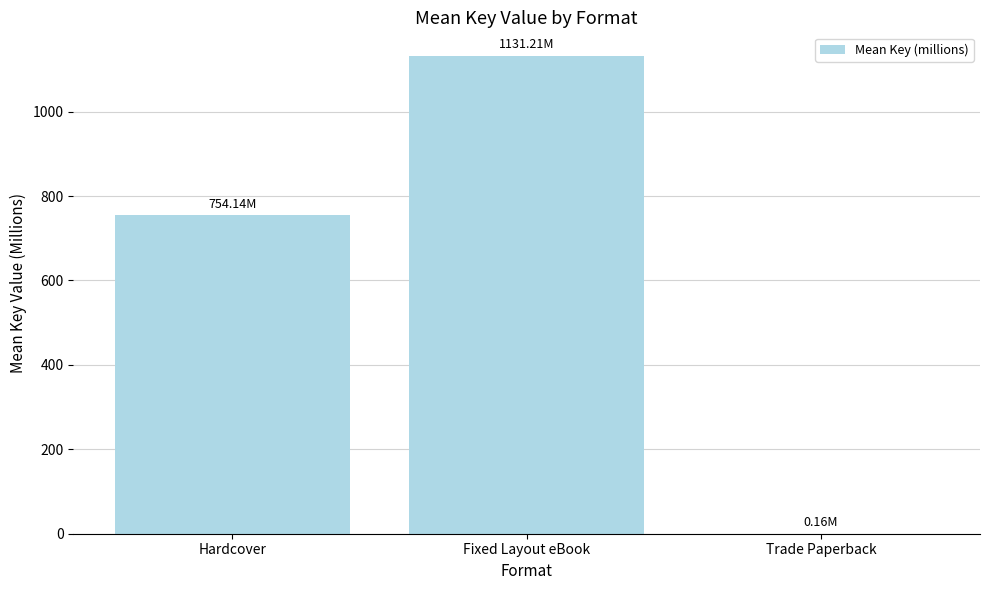

What is the sum of all values?

1885.5